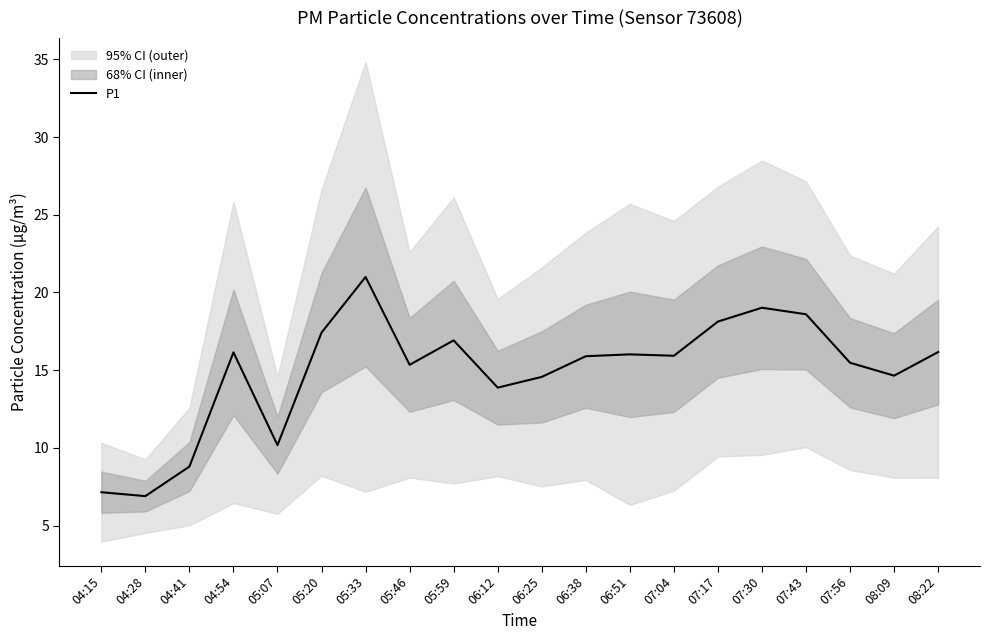

Rank the categories by value from highest to lowest.

05:33, 07:30, 07:43, 07:17, 05:20, 05:59, 08:22, 04:54, 06:51, 07:04, 06:38, 07:56, 05:46, 08:09, 06:25, 06:12, 05:07, 04:41, 04:15, 04:28